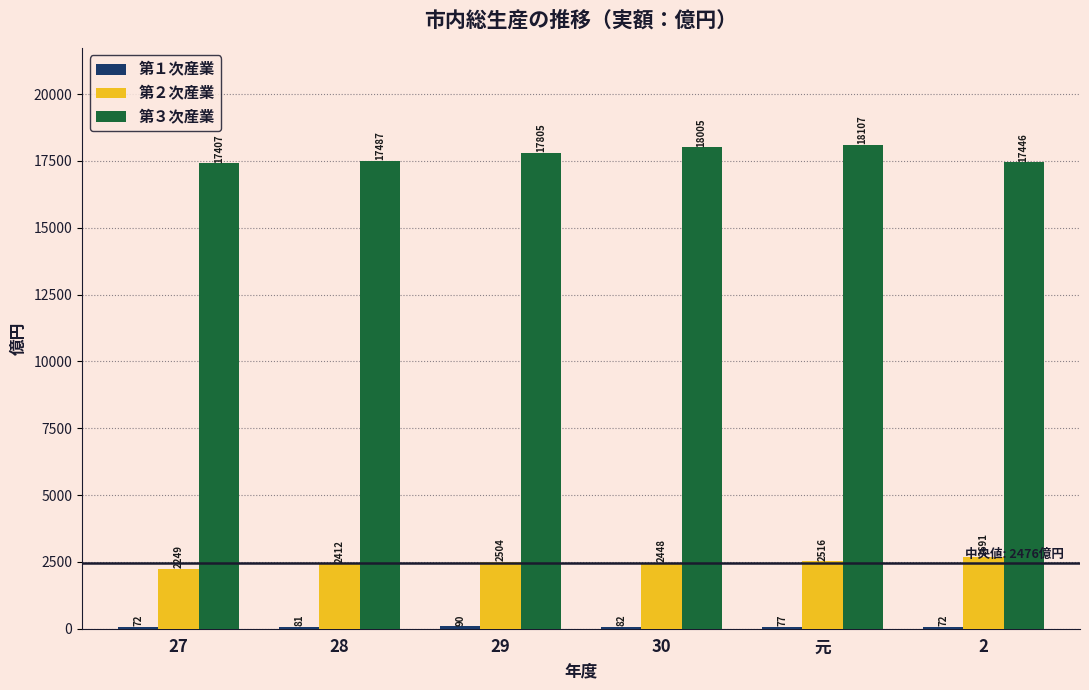

What value does the 第２次産業 series have at 28?

2411.9